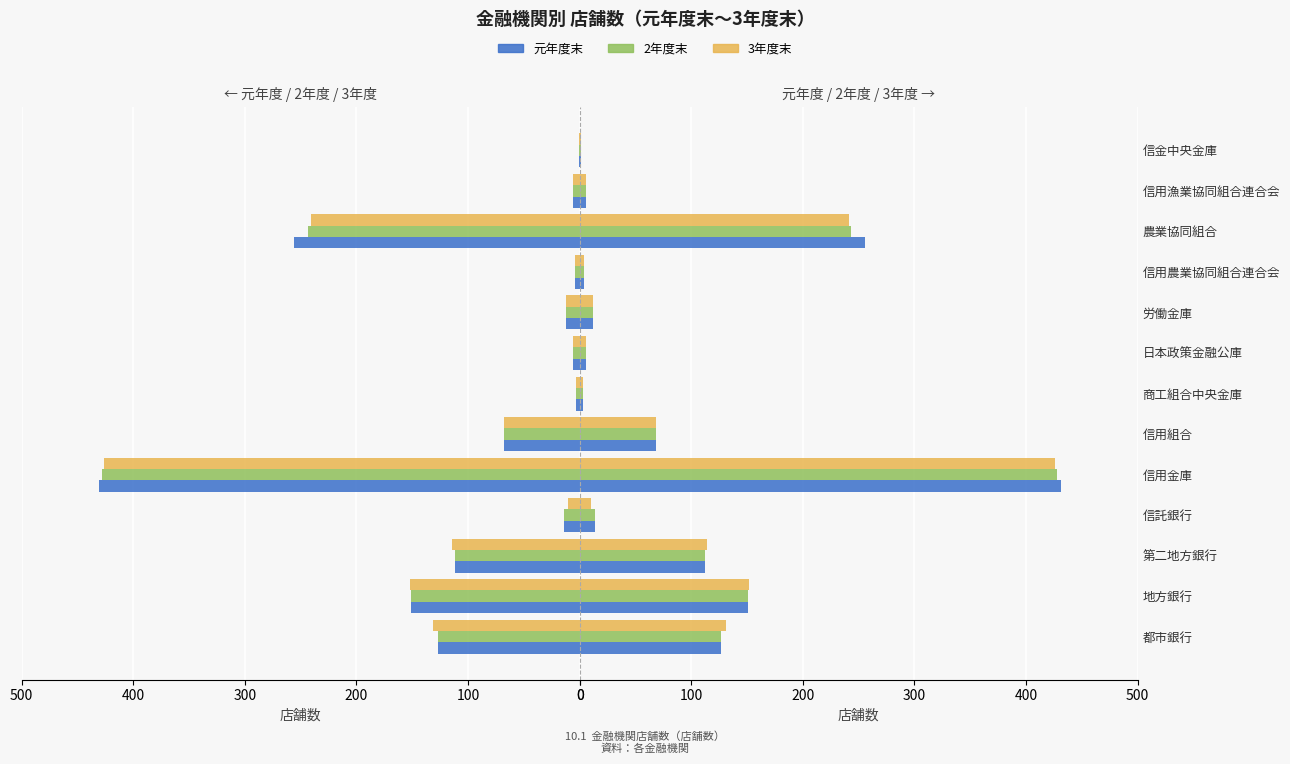

Rank the series by their maximum value, from highest to lowest.

元年度末, 2年度末, 3年度末